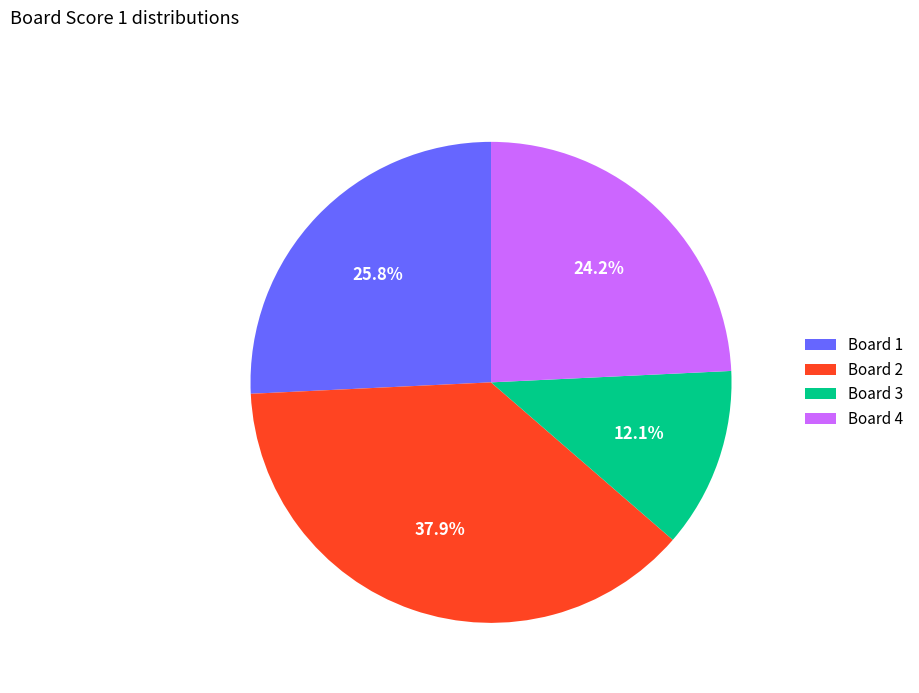

Is it true that Board 2 is 44% of the pie?

False